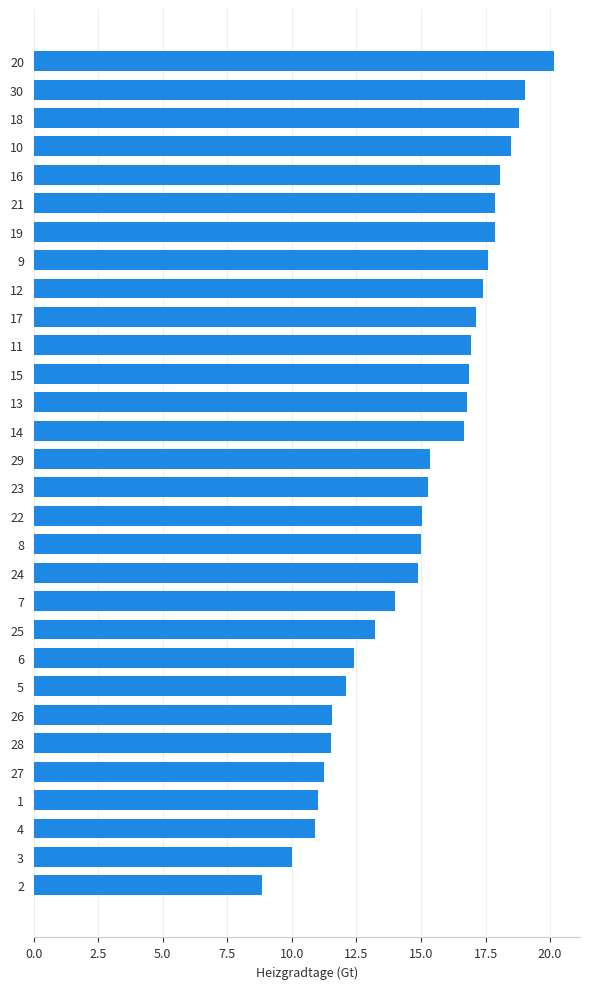

What is the change in value from 5 to 9?

+5.5